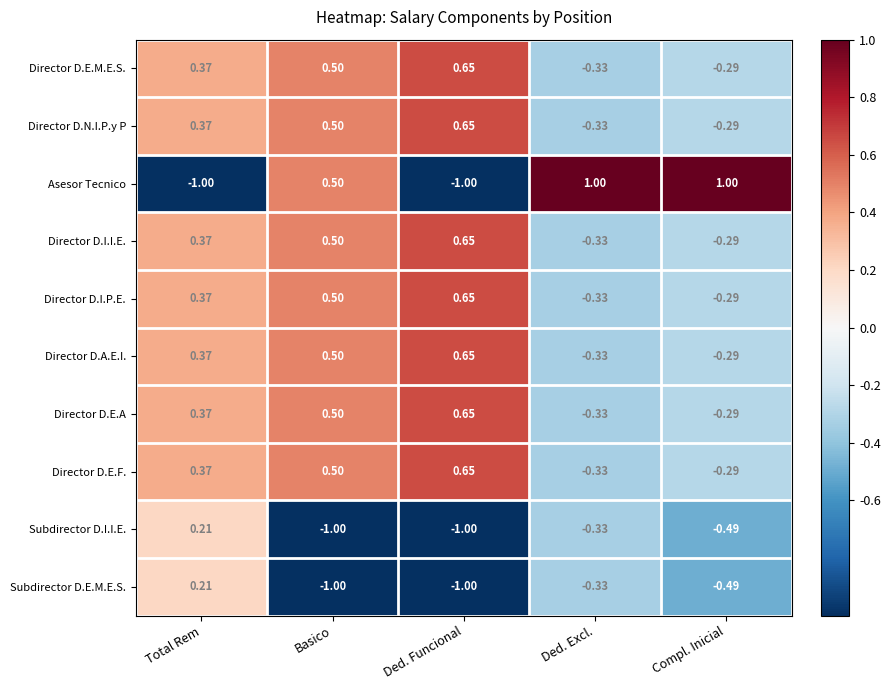

Between Ded. Funcional and Compl. Inicial, which series saw the biggest shift?

Asesor Tecnico